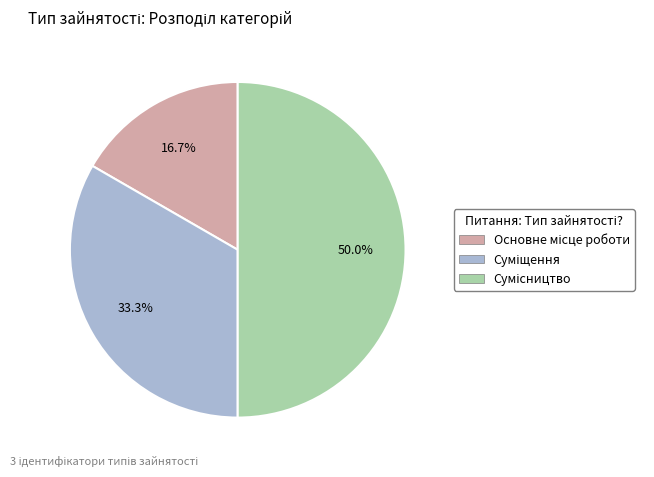

To the nearest percent, what is the combined percentage of Суміщення and Сумісництво?

83%